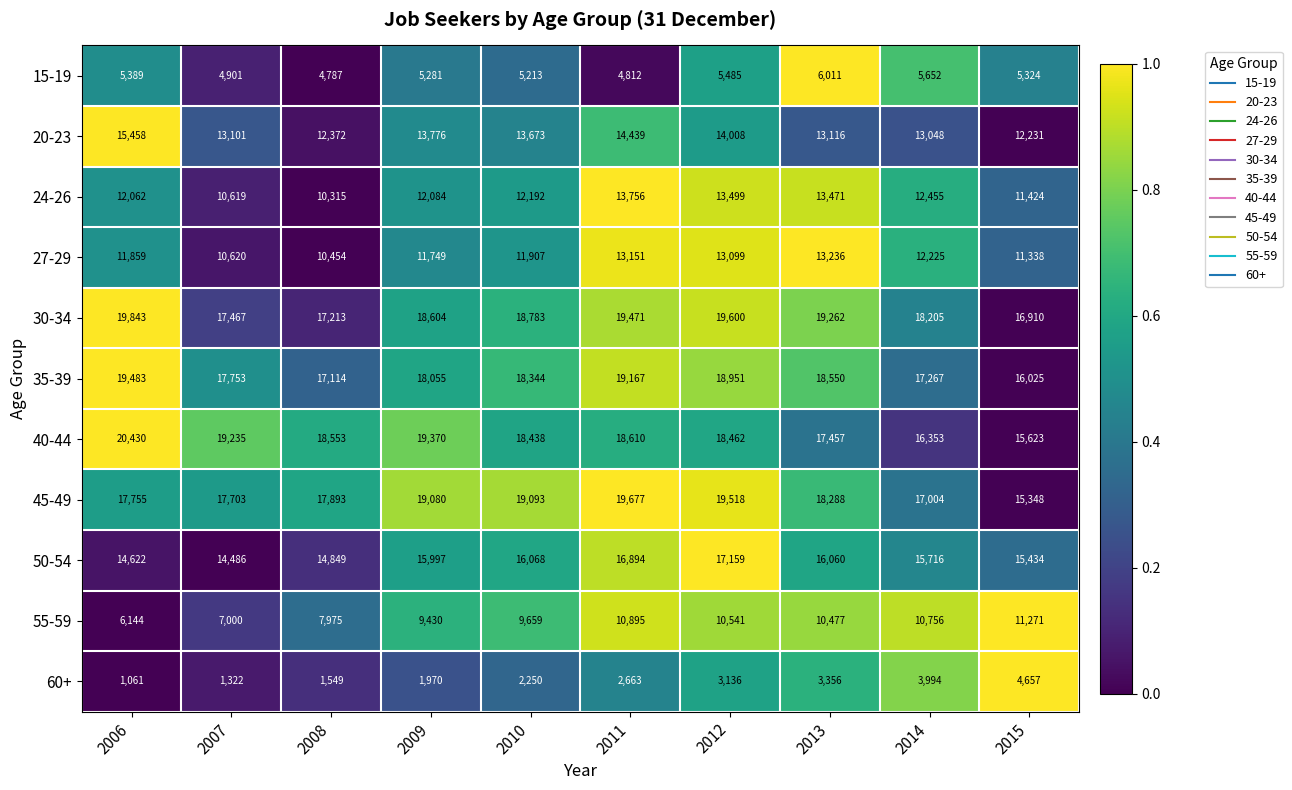

Between 2006 and 2011, which series saw the biggest shift?

55-59